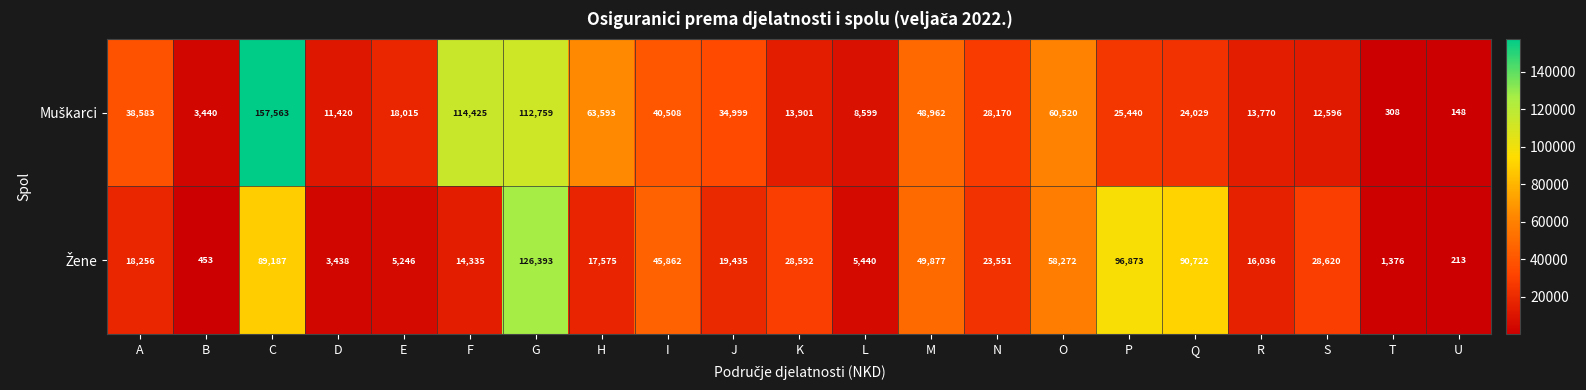

At how many categories does at least one series exceed 29287?

11